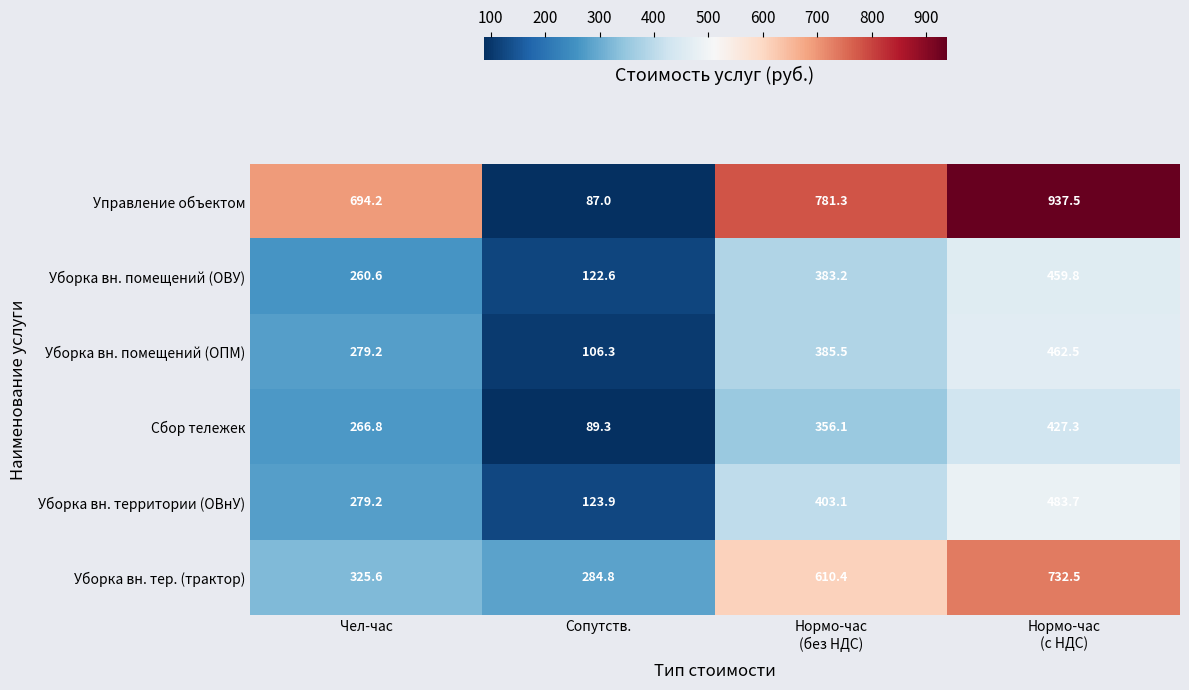

What is the approximate value of Уборка вн. тер. (трактор) at Сопутств.?

284.8